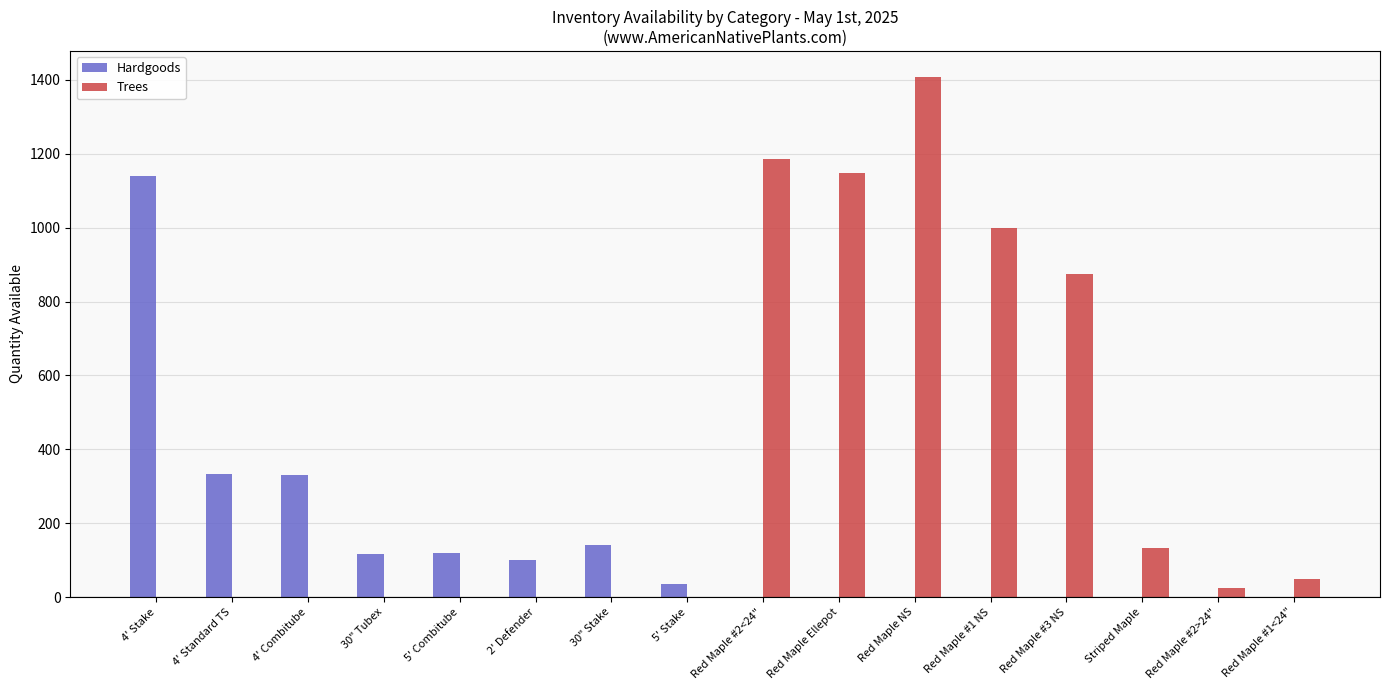

At which category is the sum across all series the highest?

Red Maple NS